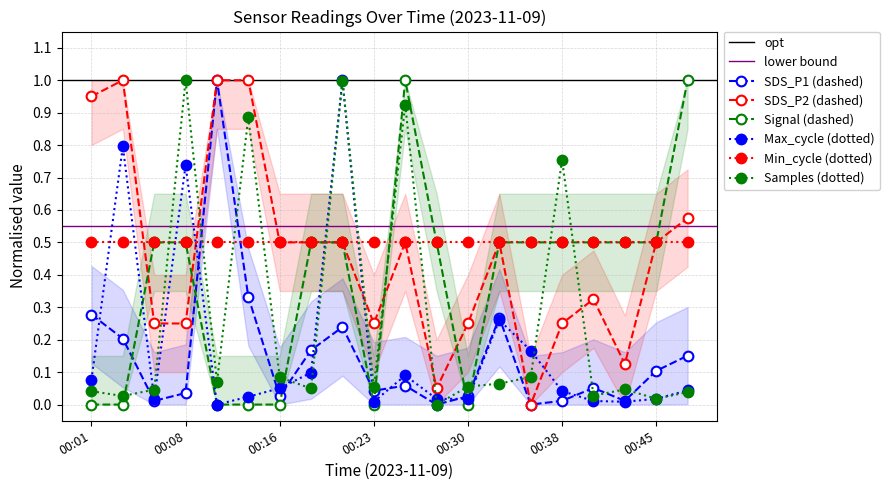

True or false: SDS_P1 has a value of 0.1 at 00:08.

False